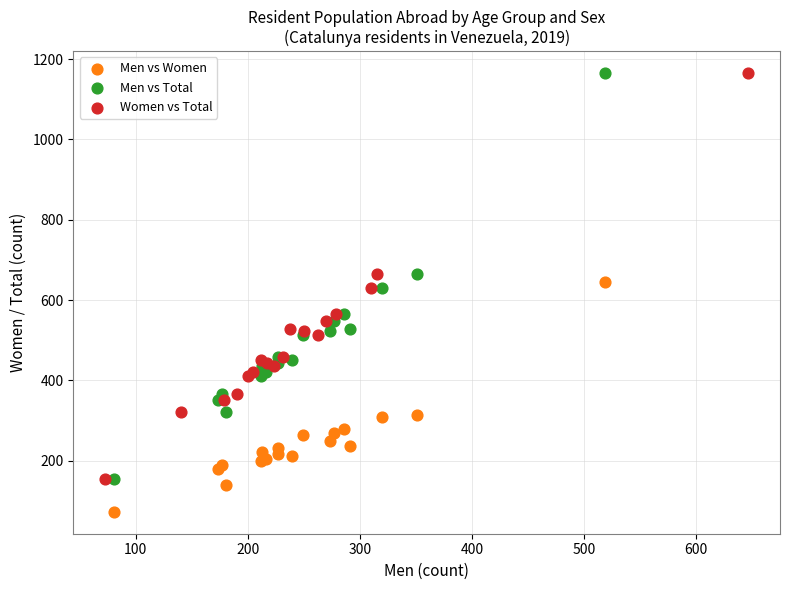

Which series reaches the minimum Y coordinate?

Men vs Women